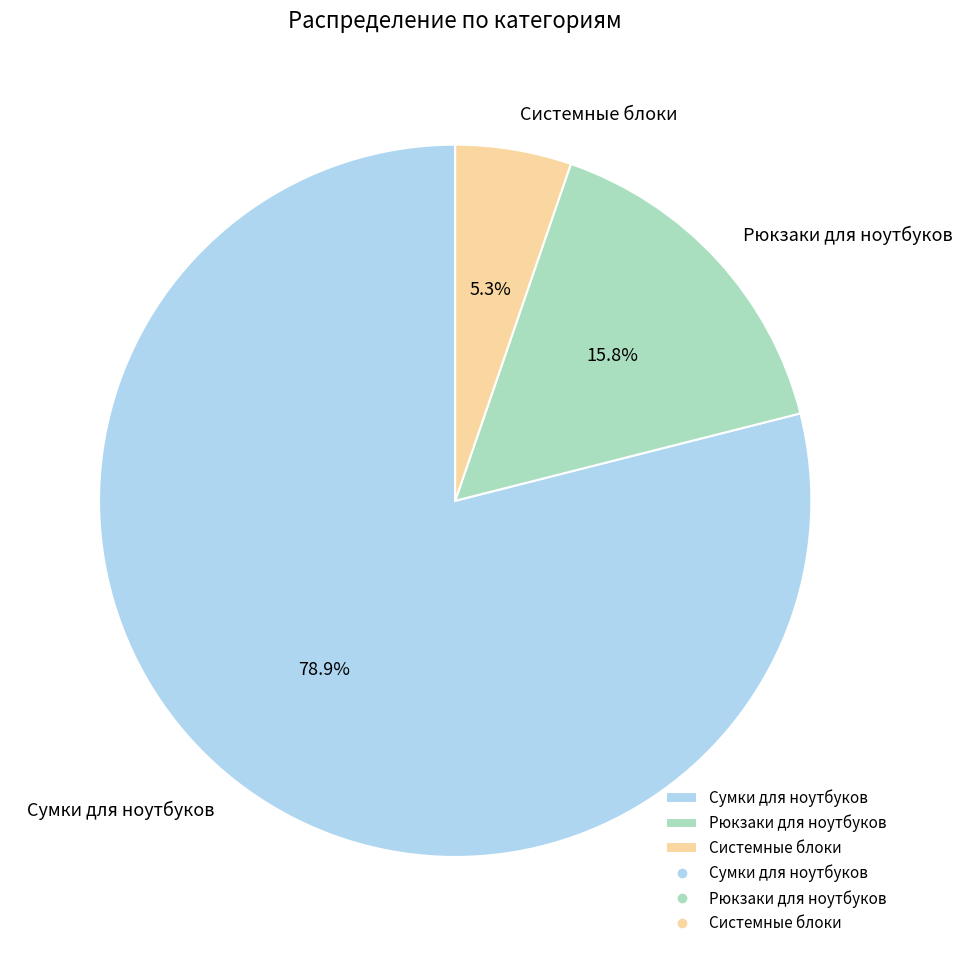

How many slices are in this pie chart?

3